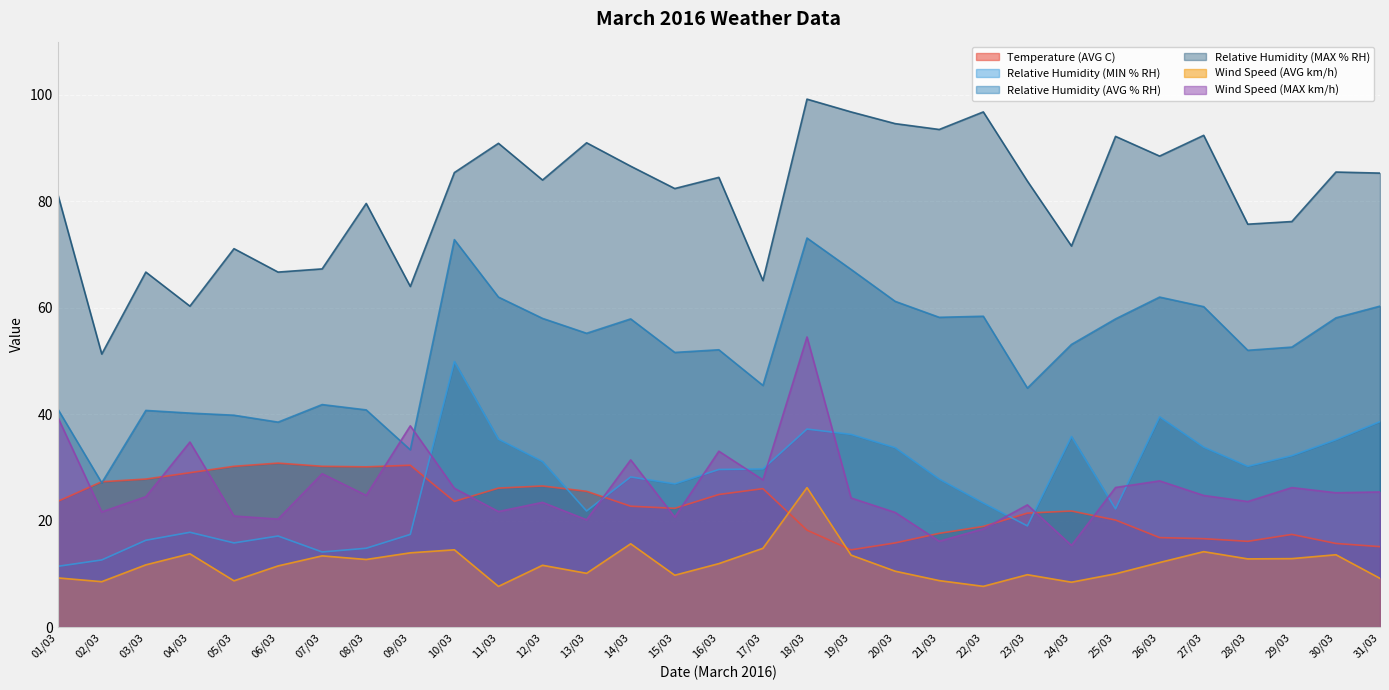

Which series has the widest spread of values?

Relative Humidity (MAX % RH)